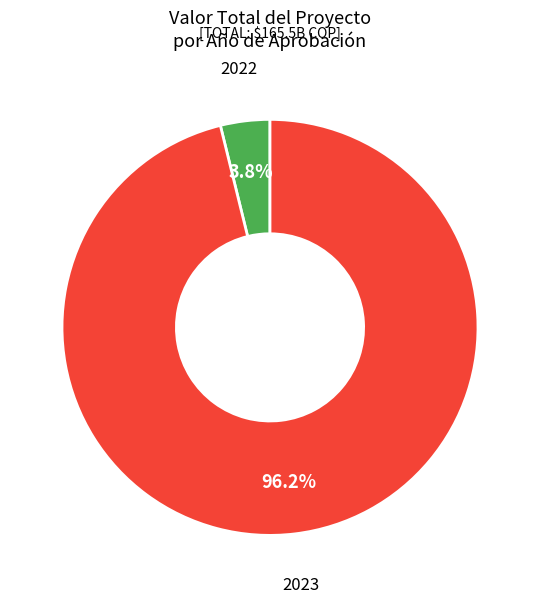

Is there any slice that represents more than half of the pie?

Yes